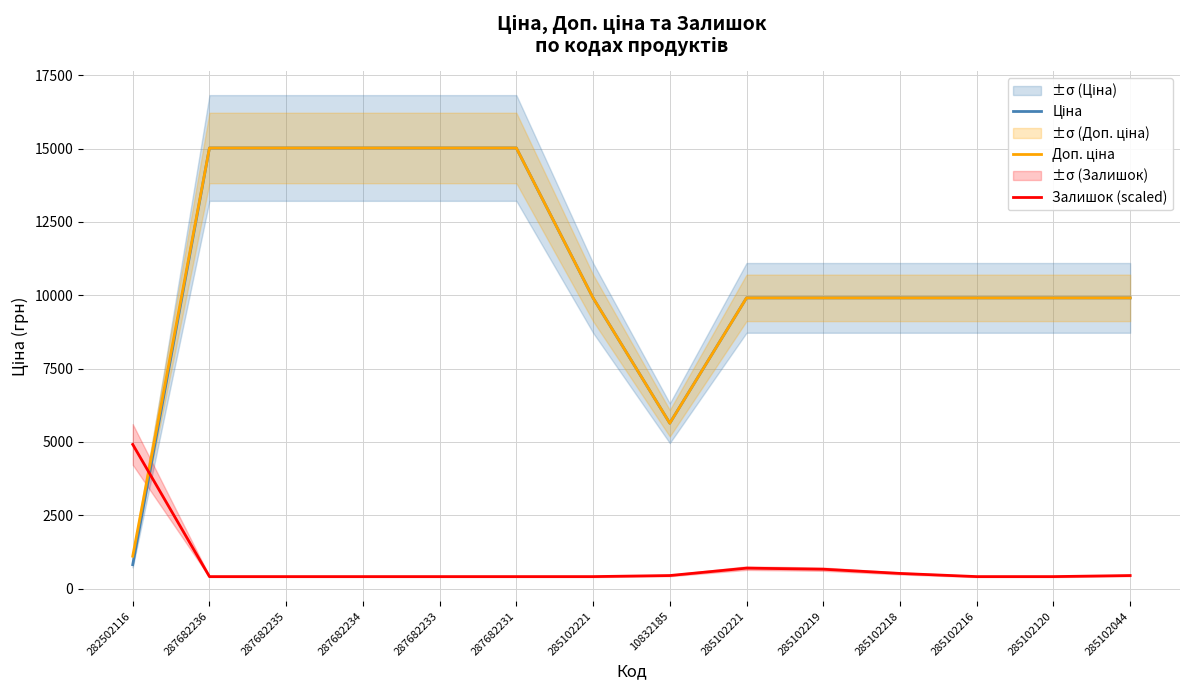

At which category does the chart reach its peak across all series?

287682236